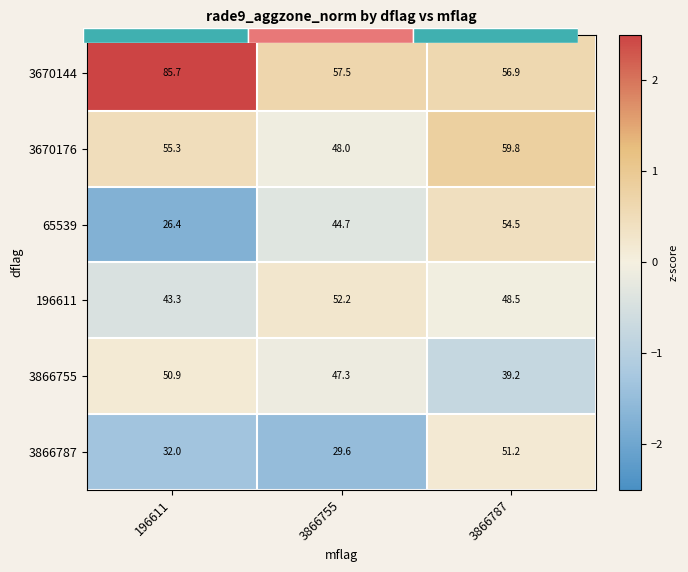

Rank the categories by 3866755 value from lowest to highest.

3866787, 3866755, 196611